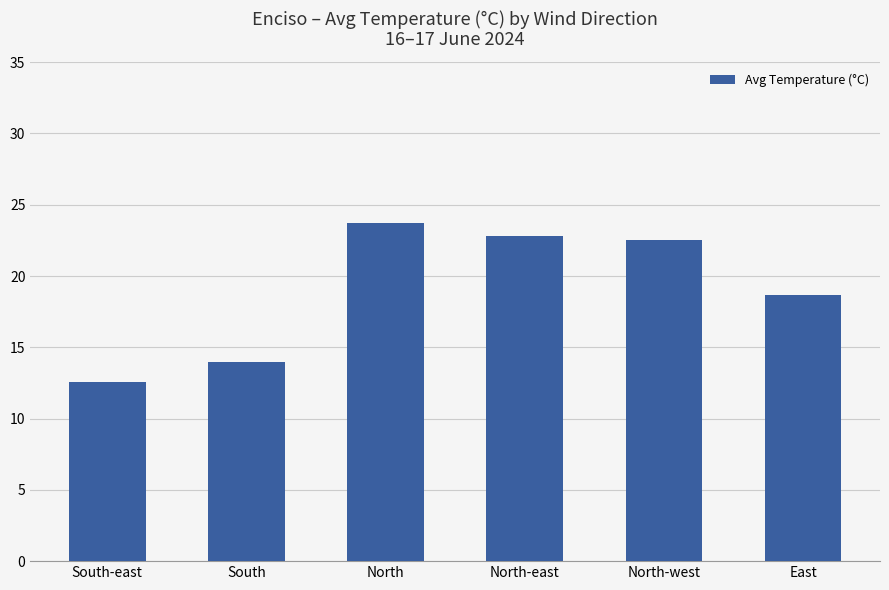

What is the minimum value shown in the chart?

12.6